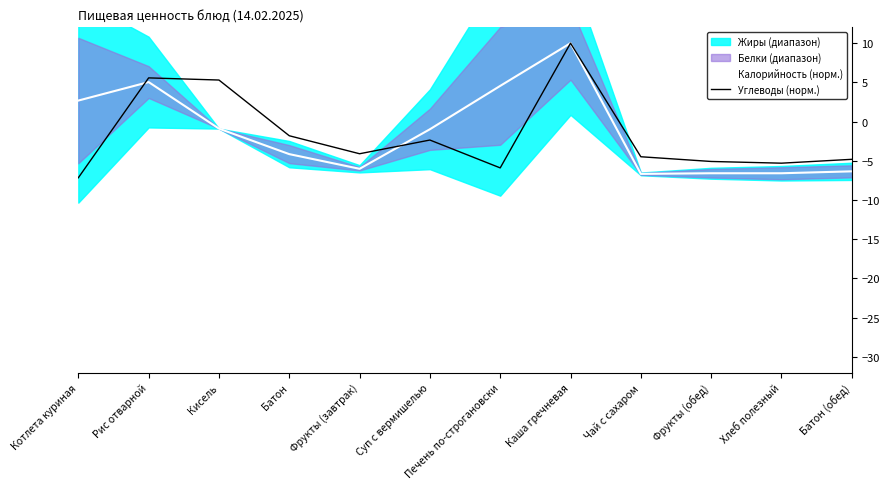

How many times do Калорийность (норм.) and Углеводы (норм.) cross each other?

2